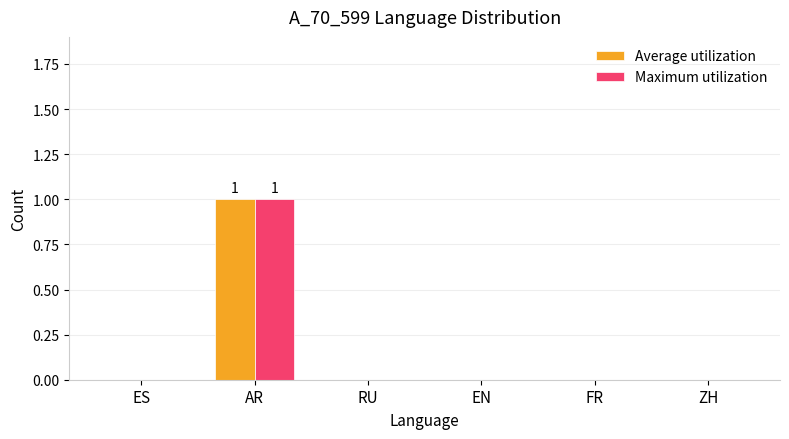

The value of Maximum utilization at ZH is 0. True or false?

True